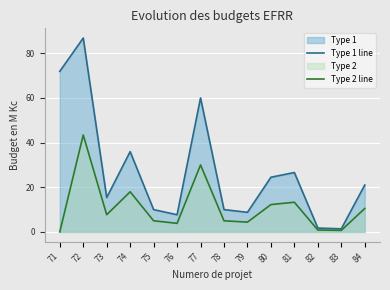

What is the difference between the maximum and minimum values in the Type 1 line series?

85.4